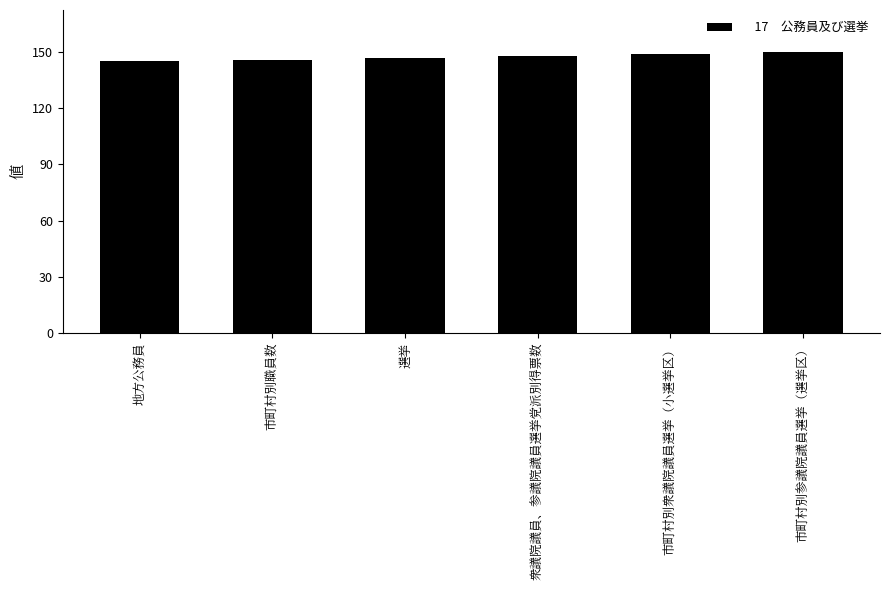

Reading left to right, what are all the values shown in this chart?

地方公務員=145	市町村別職員数=146	選挙=147	衆議院議員、参議院議員選挙党派別得票数=148	市町村別衆議院議員選挙（小選挙区）=149	市町村別参議院議員選挙（選挙区）=150